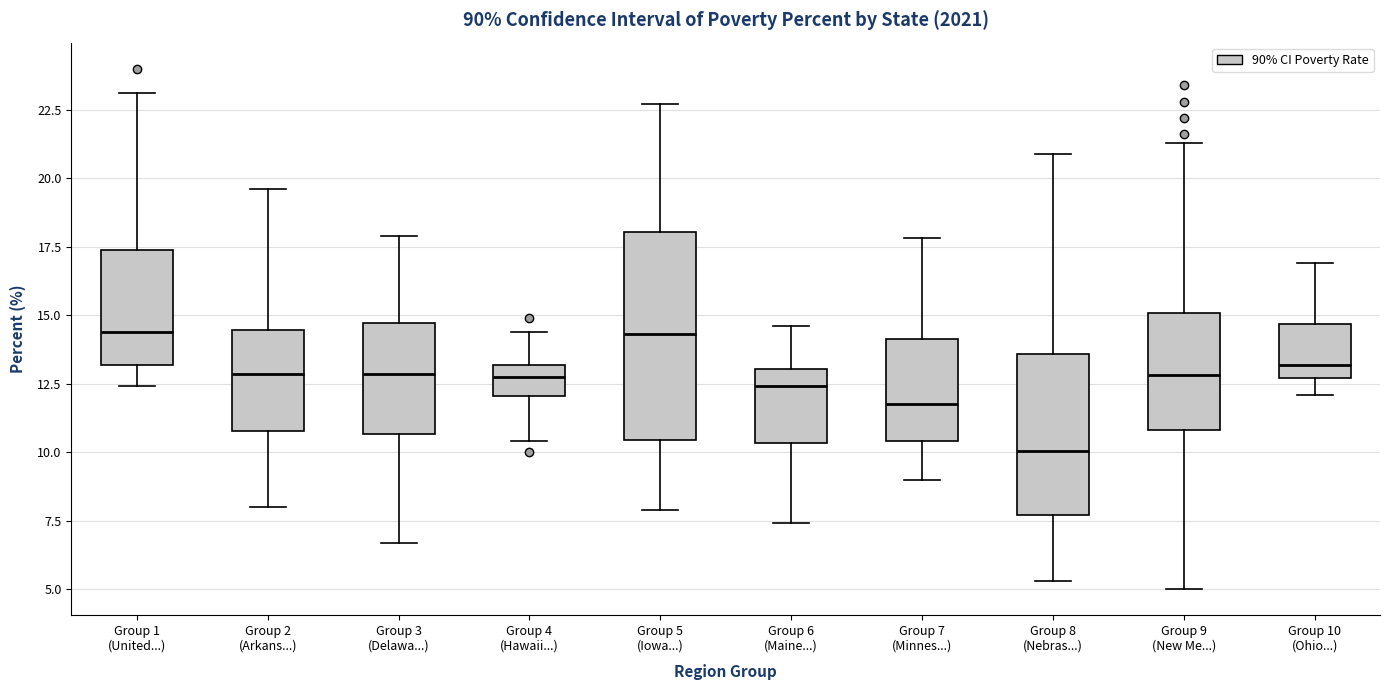

Reading left to right, transcribe this box plot: for each box, give where its median line is, the range the box spans, and where its two whiskers end, as read against the y-axis. The values are not printed on the chart, so give them approximately, as read against the axis.

Group 1 (United...): median 14.5, box 13.0 to 17.5, whiskers 12.5 to 23.0
Group 2 (Arkans...): median 13.0, box 11.0 to 14.5, whiskers 8.0 to 19.5
Group 3 (Delawa...): median 13.0, box 10.5 to 14.5, whiskers 6.5 to 18.0
Group 4 (Hawaii...): median 12.5, box 12.0 to 13.0, whiskers 10.5 to 14.5
Group 5 (Iowa...): median 14.5, box 10.5 to 18.0, whiskers 8.0 to 22.5
Group 6 (Maine...): median 12.5, box 10.5 to 13.0, whiskers 7.5 to 14.5
Group 7 (Minnes...): median 12.0, box 10.5 to 14.0, whiskers 9.0 to 18.0
Group 8 (Nebras...): median 10.0, box 7.5 to 13.5, whiskers 5.5 to 21.0
Group 9 (New Me...): median 13.0, box 11.0 to 15.0, whiskers 5.0 to 21.5
Group 10 (Ohio...): median 13.0, box 12.5 to 14.5, whiskers 12.0 to 17.0